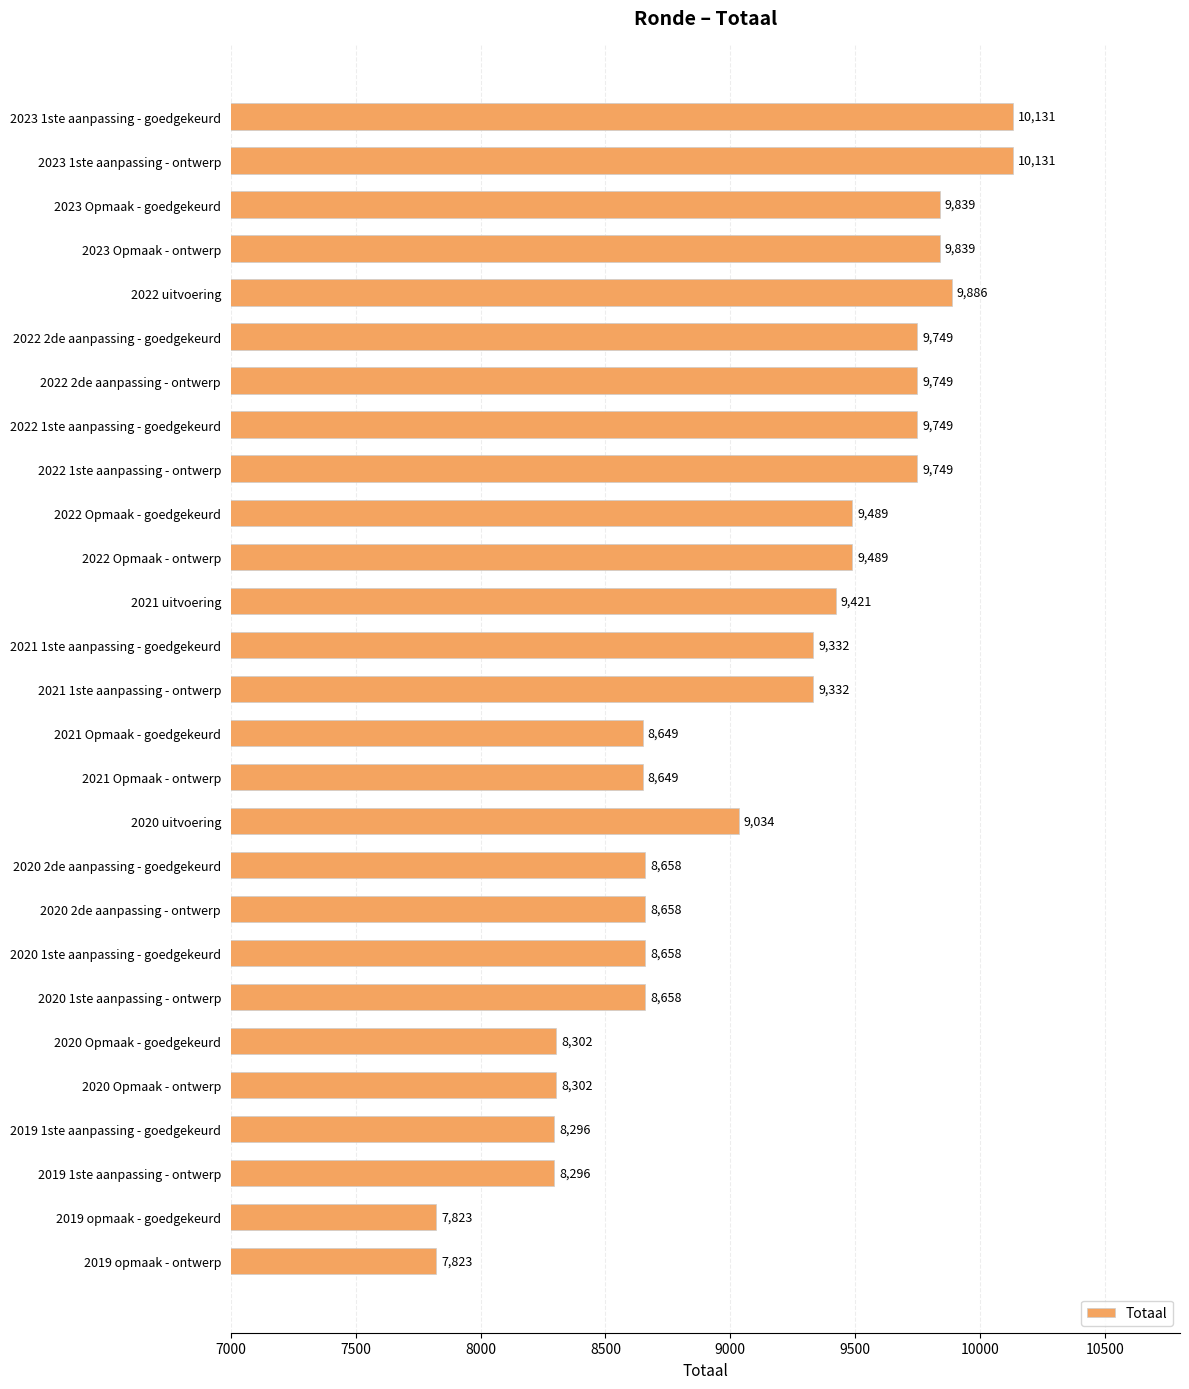

The chart shows a value of 8296 at 2019 1ste aanpassing - goedgekeurd. True or false?

True